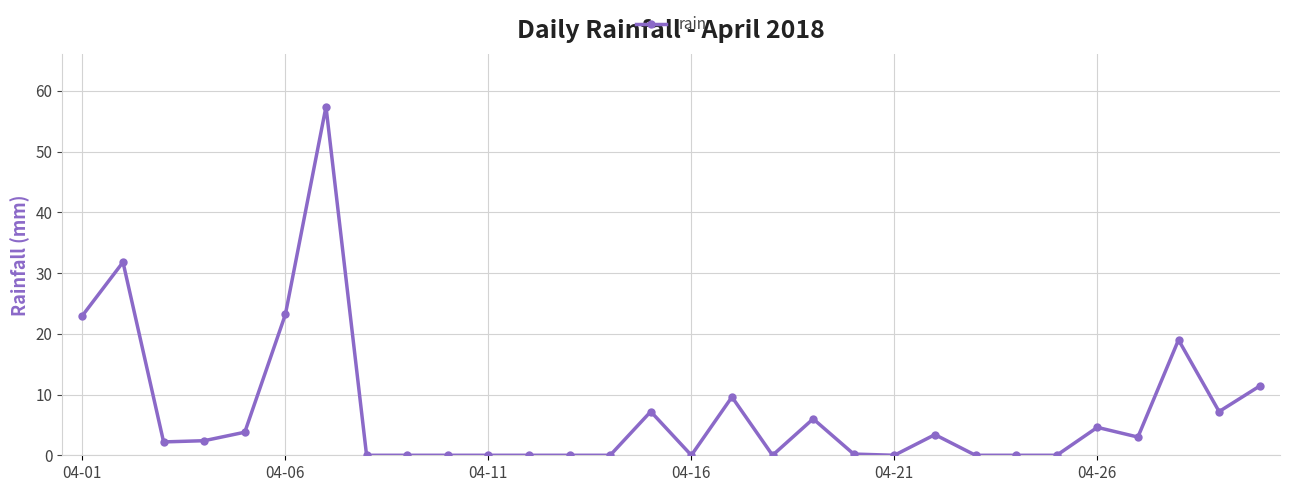

What is the maximum value shown in the chart?

57.4